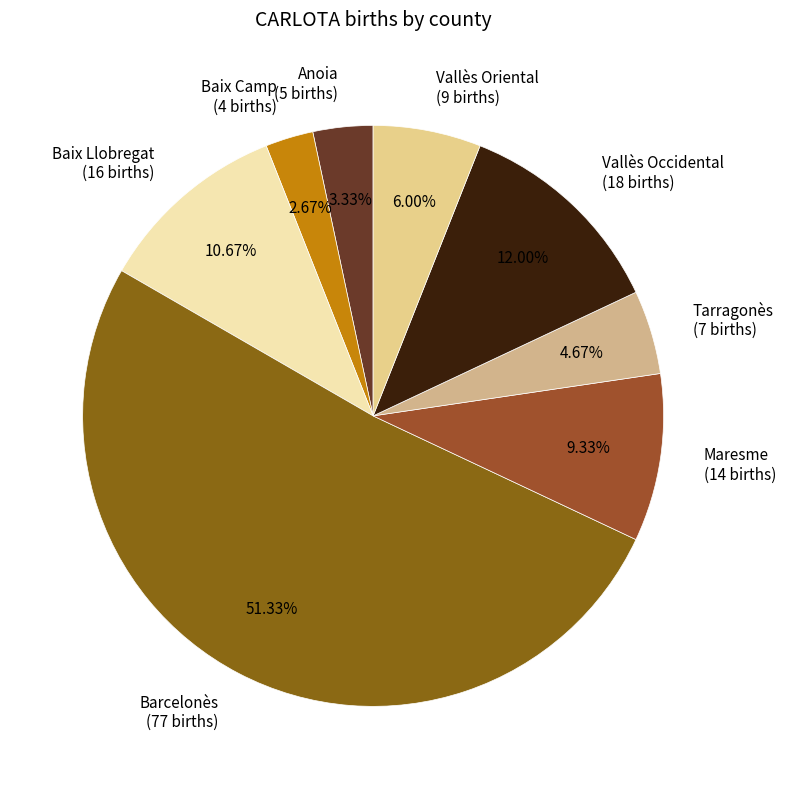

To the nearest percent, what is the combined percentage of Maresme and Anoia?

13%